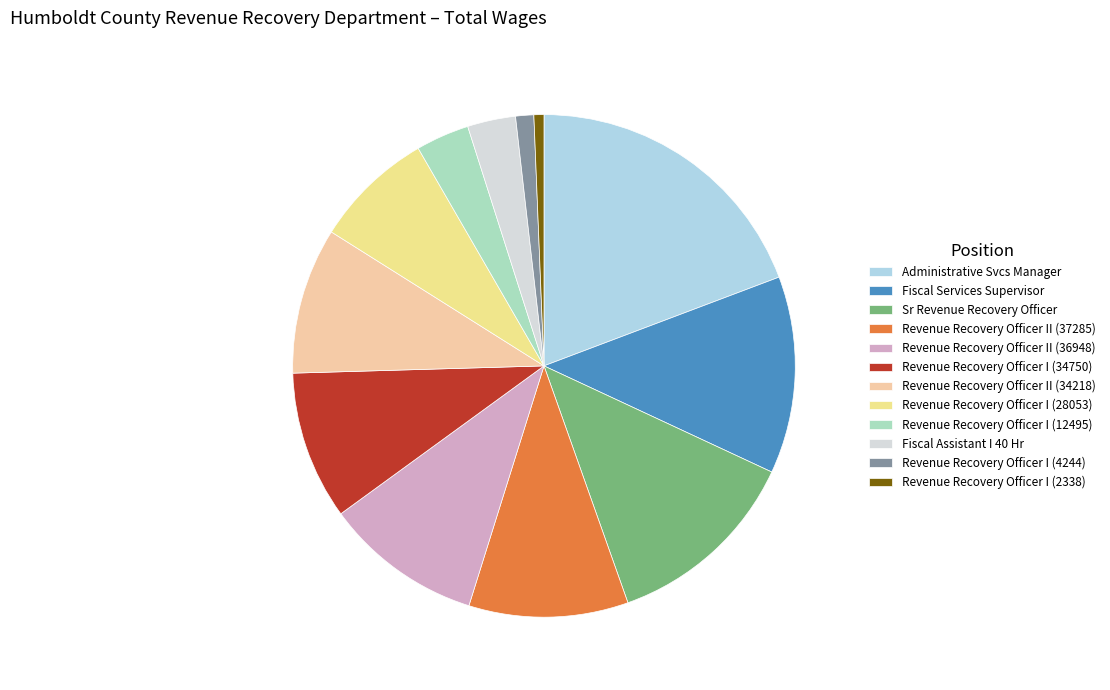

What percentage is the Fiscal Assistant I 40 Hr slice, to the nearest percent?

3%